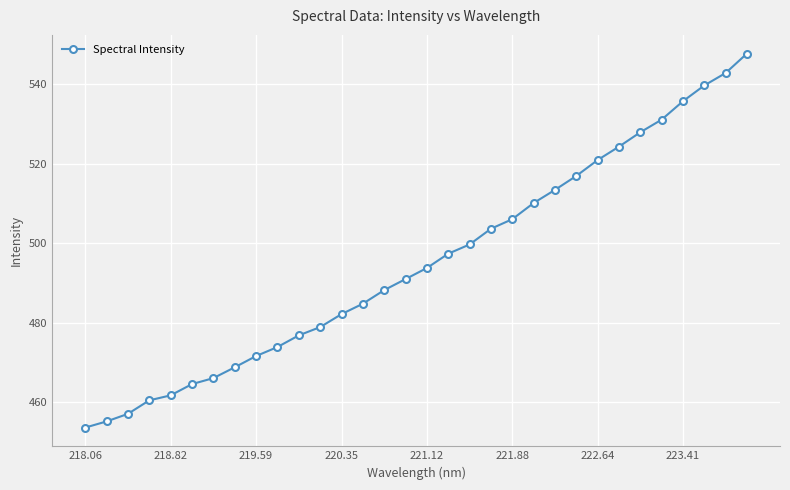

What is the value of the 20th point from the left?

503.7